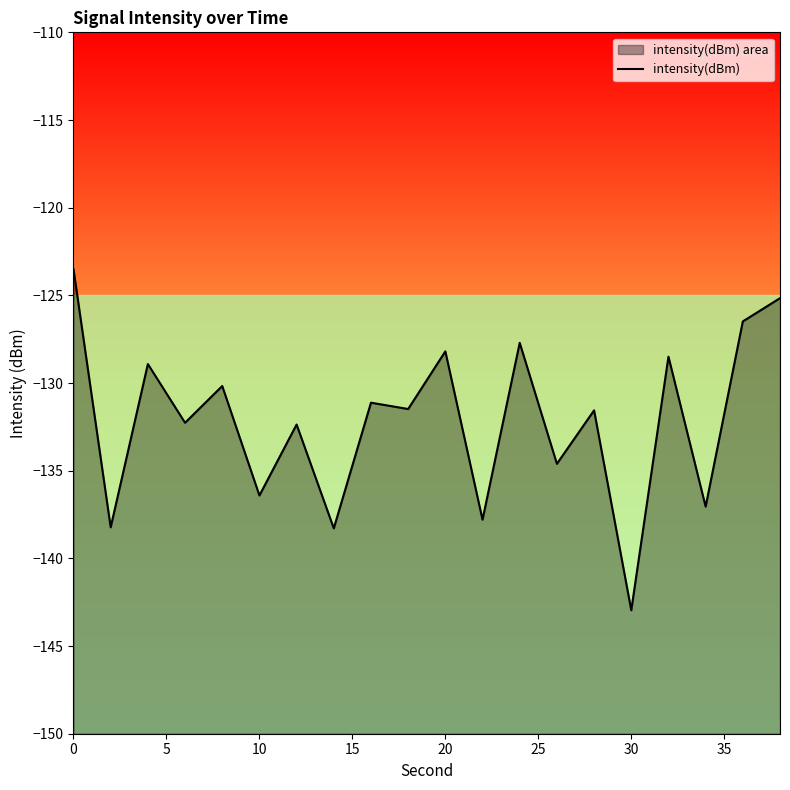

The value at 19 is -220.5. True or false?

False